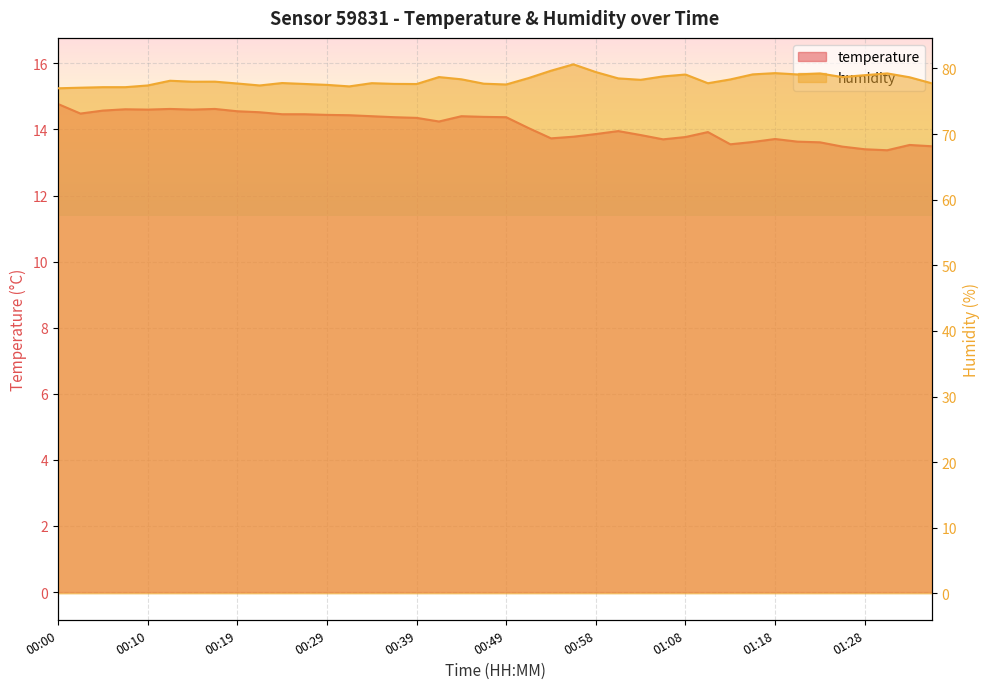

True or false: humidity has a value of 77.8 at 00:24.

True